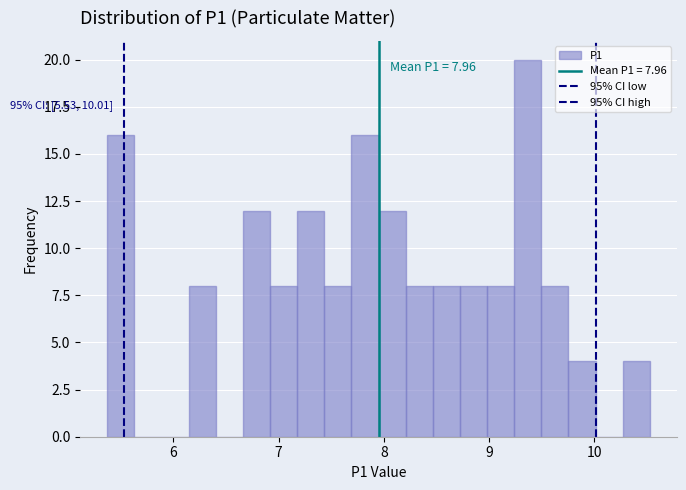

Around what value on the x-axis is the tallest bar? Give the approximate position of its centre, as read against the axis.

9.4